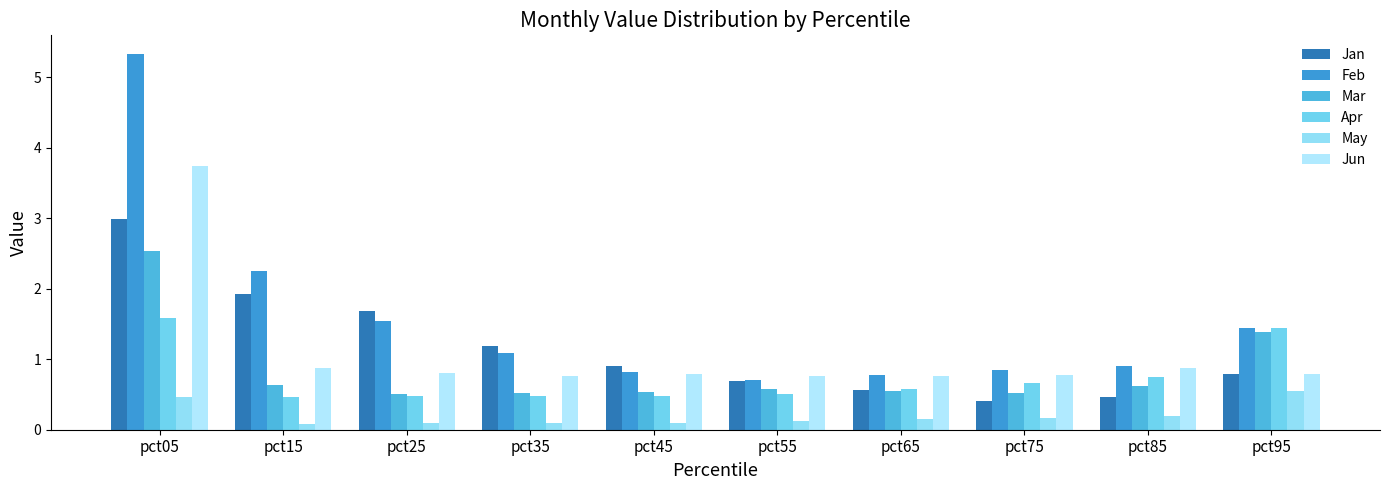

Is the value of Jan at pct25 greater than the value of Apr at pct75?

Yes